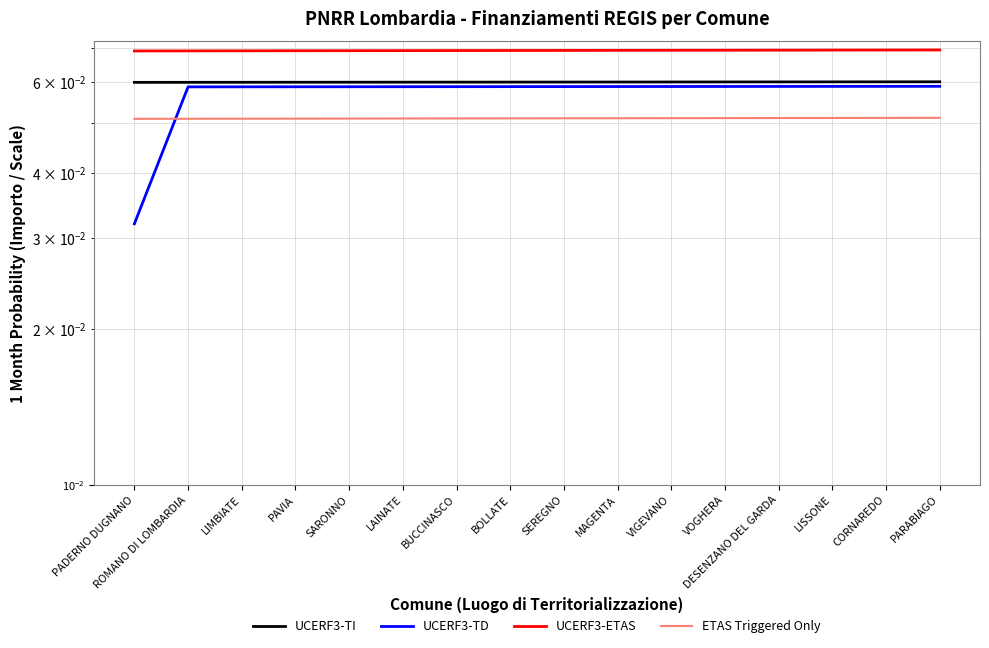

Rank the categories by UCERF3-ETAS value from lowest to highest.

PADERNO DUGNANO, ROMANO DI LOMBARDIA, LIMBIATE, PAVIA, SARONNO, LAINATE, BUCCINASCO, BOLLATE, SEREGNO, MAGENTA, VIGEVANO, VOGHERA, DESENZANO DEL GARDA, LISSONE, CORNAREDO, PARABIAGO